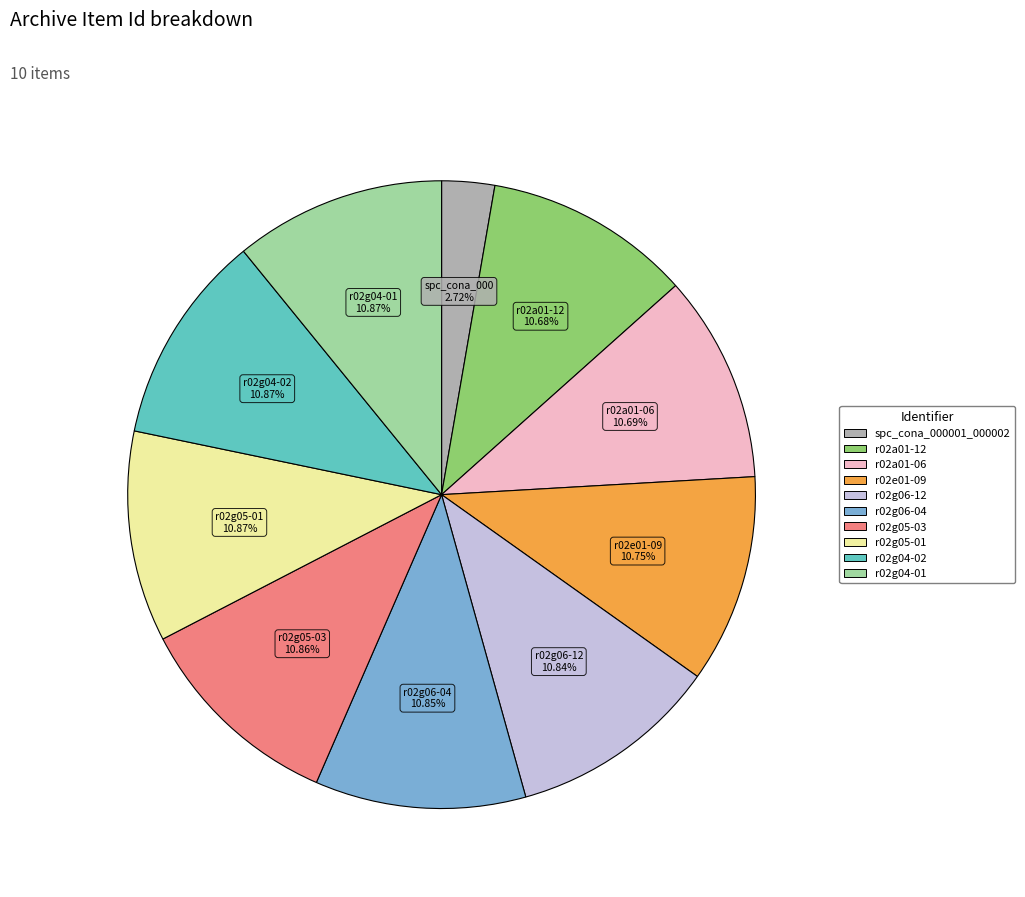

Approximately how many times larger is the value at spc_cona_000001_000002 compared to r02g06-04?

0.3